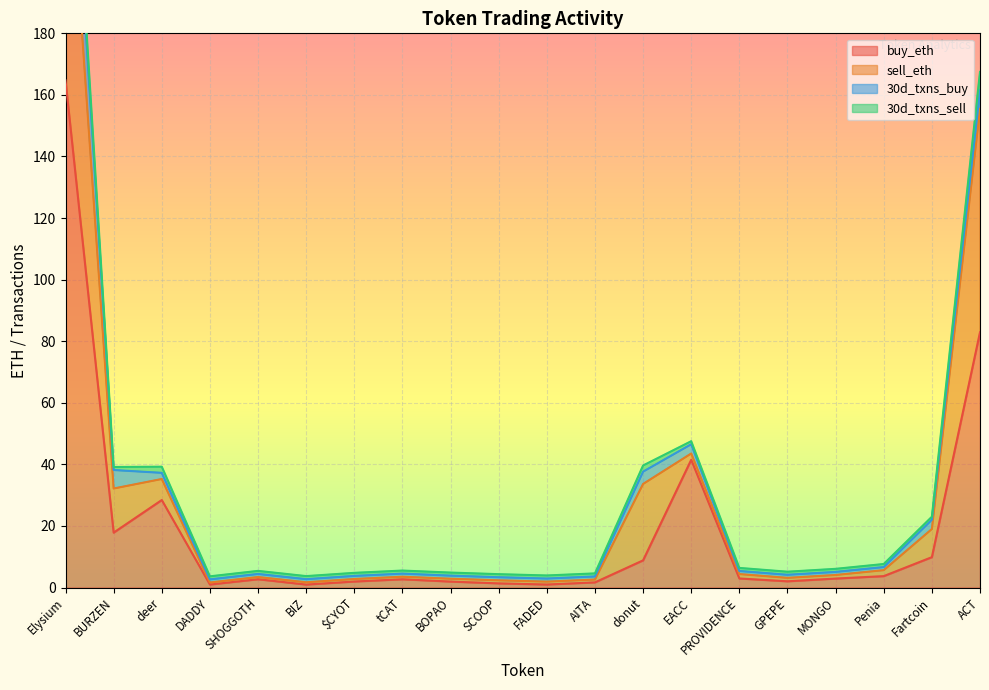

Reading left to right, extract all data points from this chart.

buy_eth: Elysium=164.7	BURZEN=17.8	deer=28.4	DADDY=1.0	SHOGGOTH=2.7	BIZ=1.0	$CYOT=1.9	tCAT=2.7	BOPAO=1.9	SCOOP=1.4	FADED=1.0	AITA=1.7	donut=8.8	EACC=41.5	PROVIDENCE=2.9	GPEPE=2.0	MONGO=2.9	Penia=3.7	Fartcoin=9.9	ACT=82.9
sell_eth: Elysium=92.8	BURZEN=14.3	deer=6.8	DADDY=0.7	SHOGGOTH=0.7	BIZ=0.7	$CYOT=0.8	tCAT=0.8	BOPAO=0.9	SCOOP=1.0	FADED=0.9	AITA=0.9	donut=24.8	EACC=2.0	PROVIDENCE=1.4	GPEPE=1.1	MONGO=1.2	Penia=1.9	Fartcoin=9.1	ACT=72.6
30d_txns_buy: Elysium=27.0	BURZEN=6.0	deer=2.0	DADDY=1.0	SHOGGOTH=1.0	BIZ=1.0	$CYOT=1.0	tCAT=1.0	BOPAO=1.0	SCOOP=1.0	FADED=1.0	AITA=1.0	donut=4.0	EACC=3.0	PROVIDENCE=1.0	GPEPE=1.0	MONGO=1.0	Penia=1.0	Fartcoin=3.0	ACT=6.0
30d_txns_sell: Elysium=6.0	BURZEN=1.0	deer=2.0	DADDY=1.0	SHOGGOTH=1.0	BIZ=1.0	$CYOT=1.0	tCAT=1.0	BOPAO=1.0	SCOOP=1.0	FADED=1.0	AITA=1.0	donut=2.0	EACC=1.0	PROVIDENCE=1.0	GPEPE=1.0	MONGO=1.0	Penia=1.0	Fartcoin=1.0	ACT=6.0